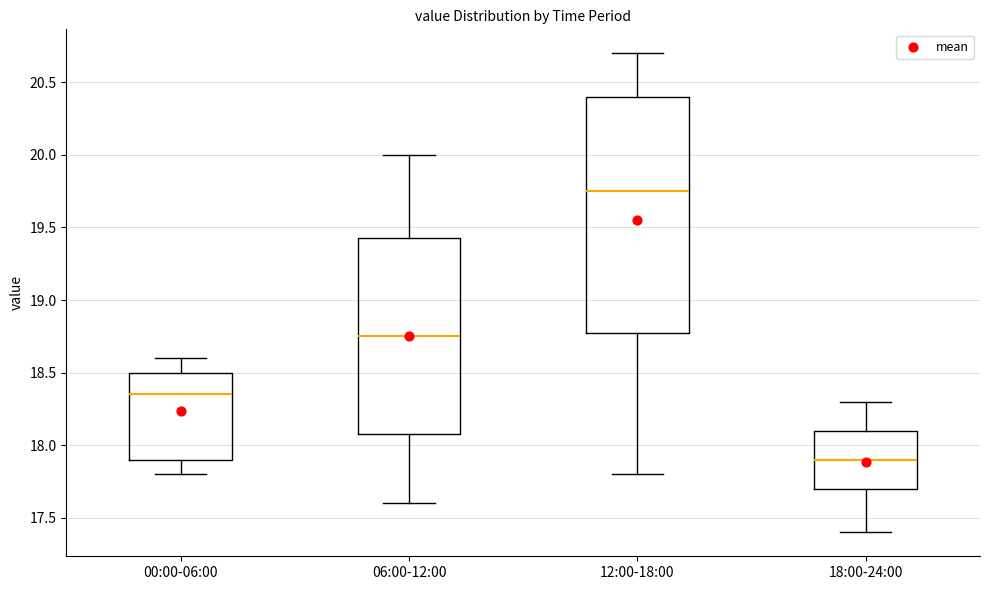

Which box's median line is the lowest?

18:00-24:00